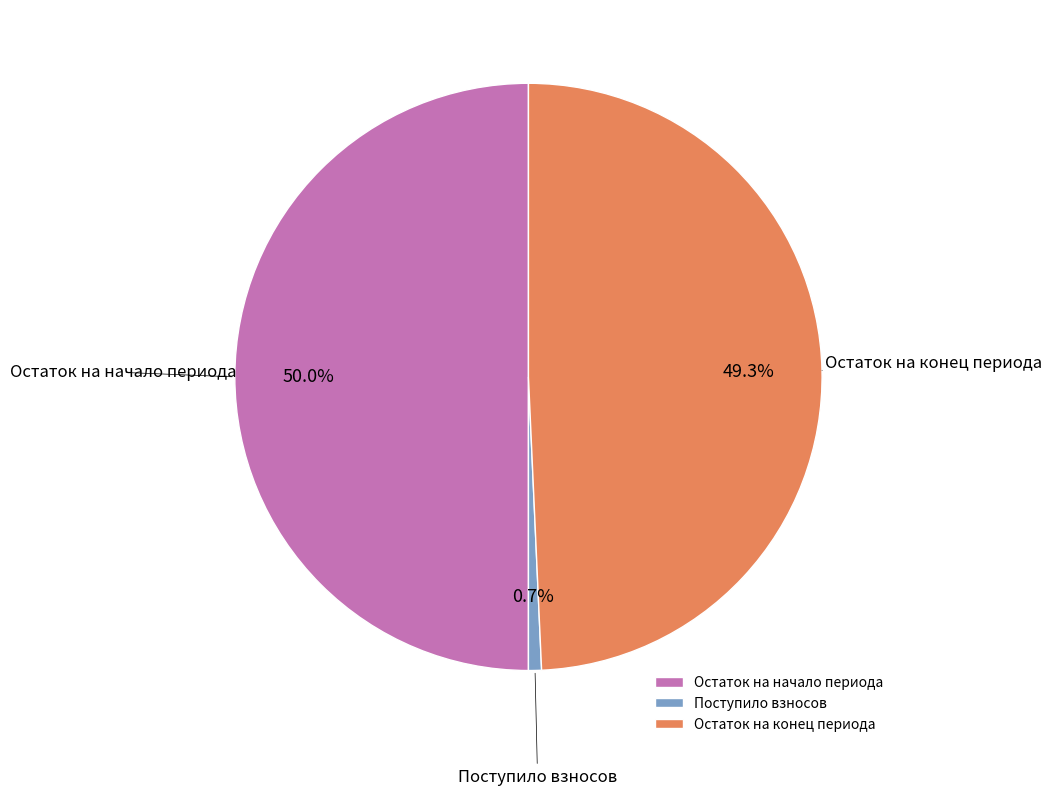

To the nearest percent, what is the difference between the largest and smallest slice percentages?

49%